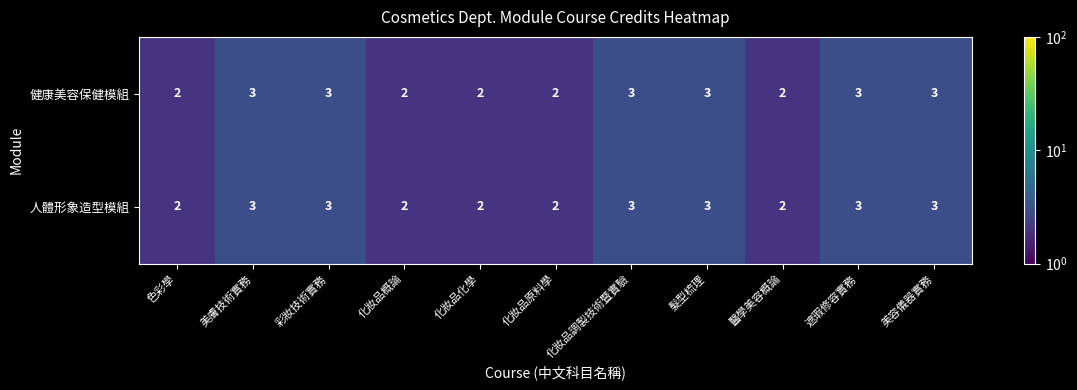

What is the sum of all 健康美容保健模組 values?

28